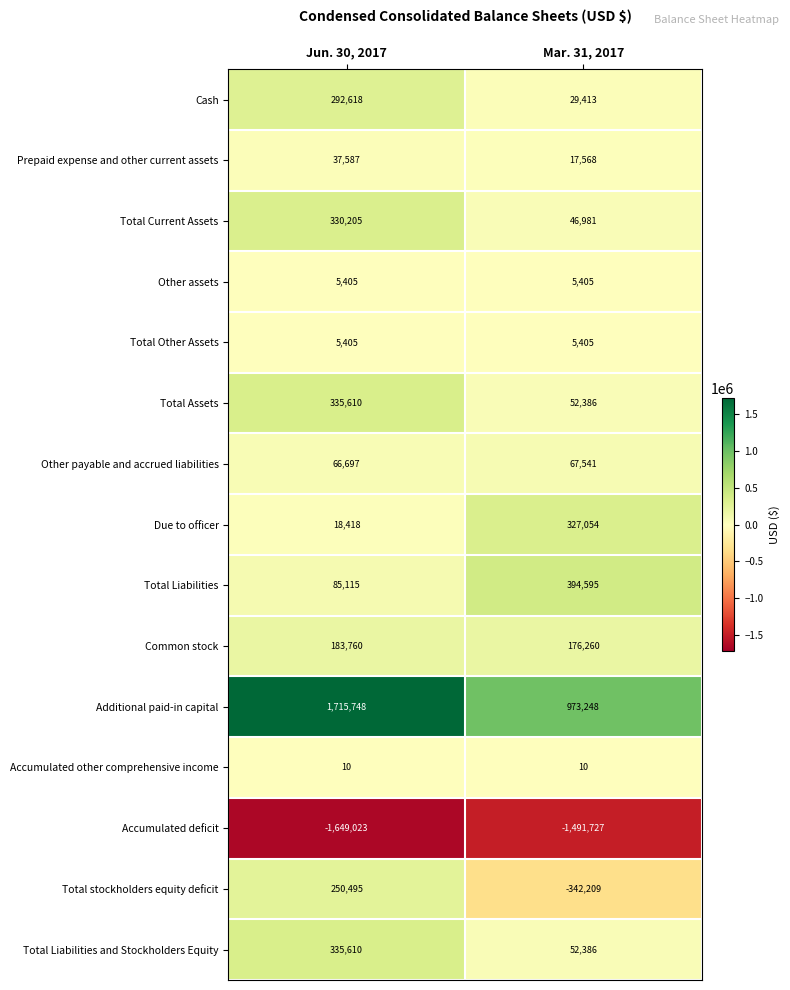

At which category is the sum across all series the highest?

Jun. 30, 2017